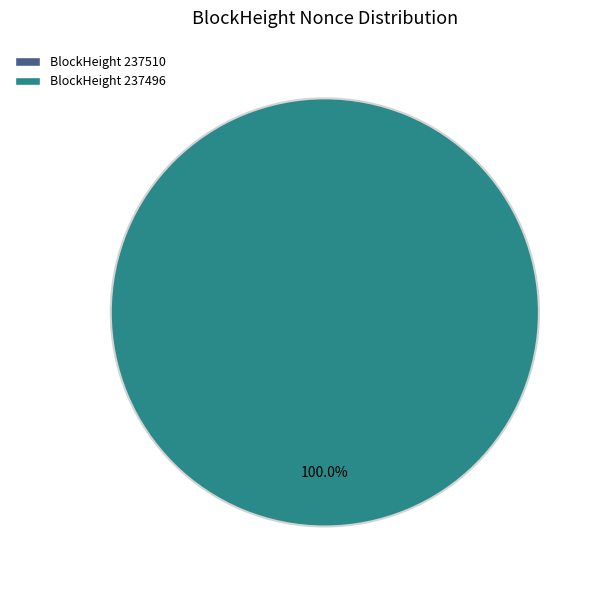

Does 237510 account for over 50% of the chart?

No